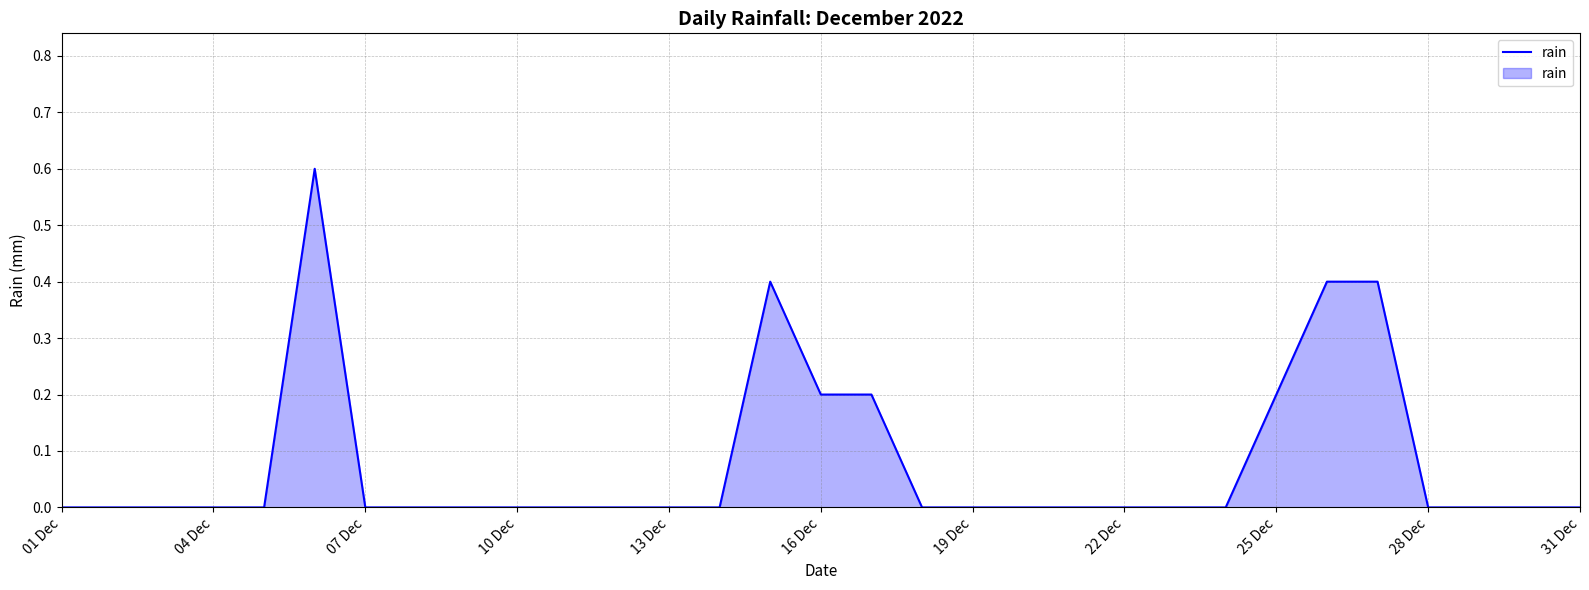

True or false: there are more than 0 points higher than both neighbors.

True